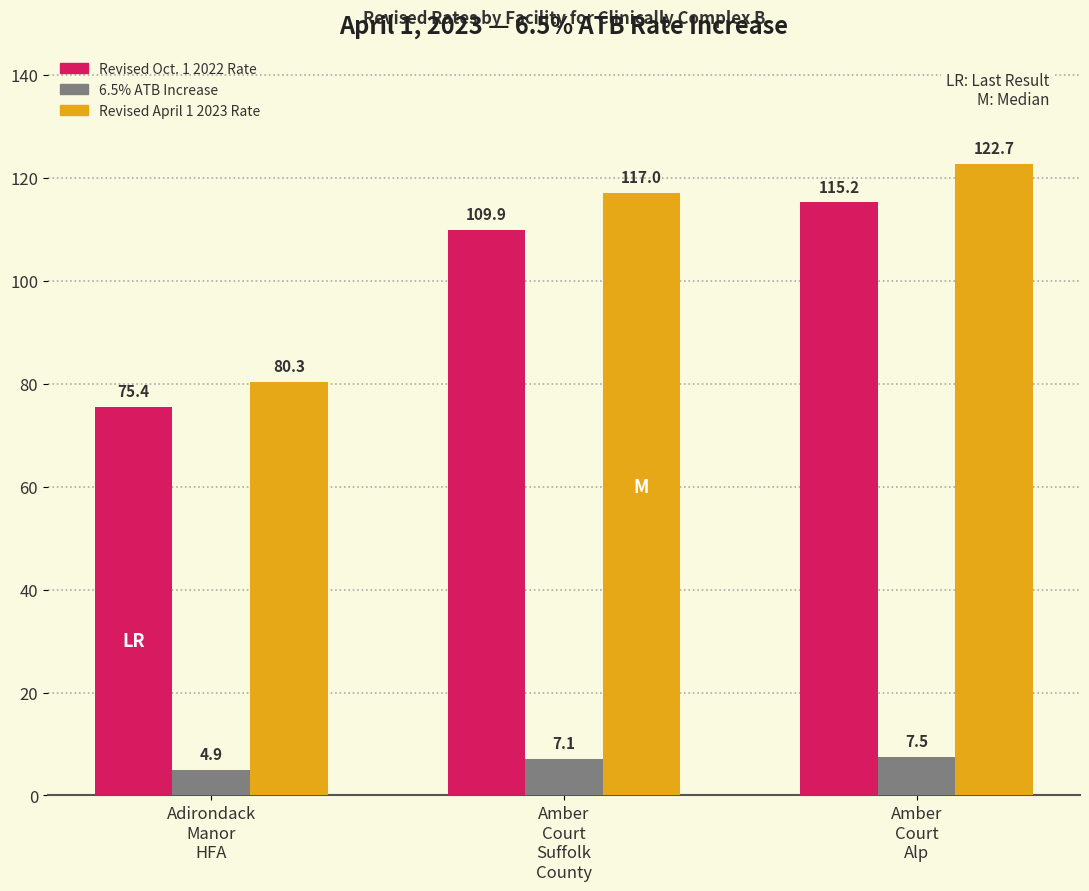

At which category is the sum across all series the highest?

Amber
Court
Alp